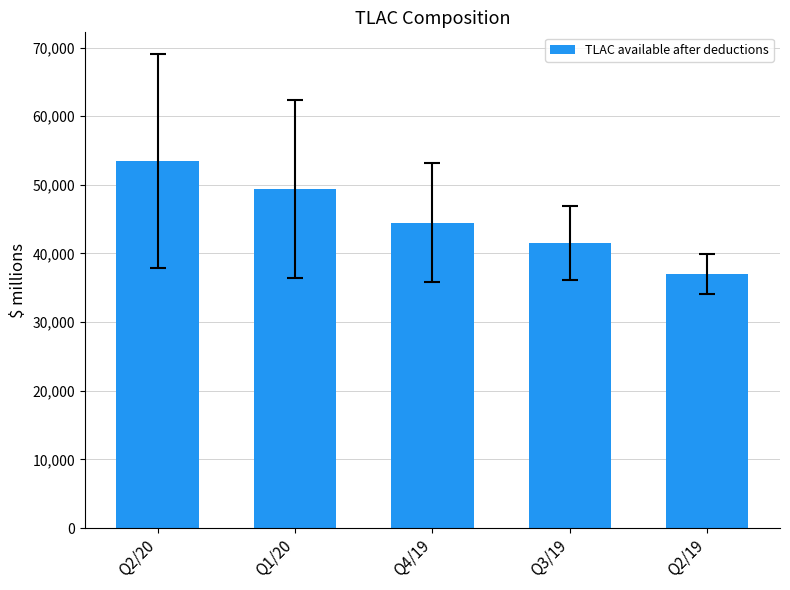

True or false: the data shows 37012 at Q2/19.

True